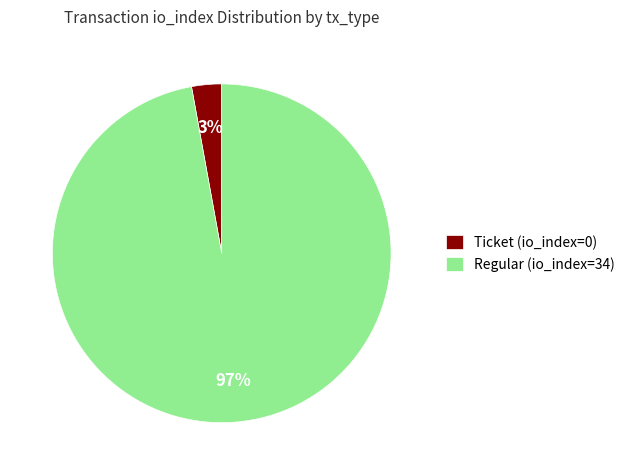

How many segments does this pie chart have?

2